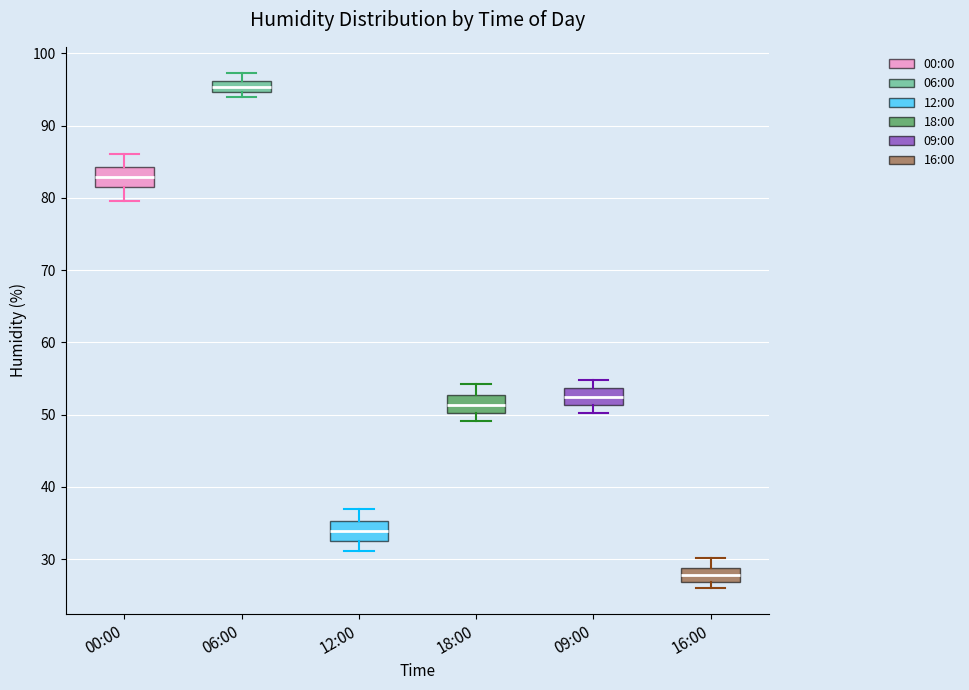

Which box's median line is the highest?

06:00